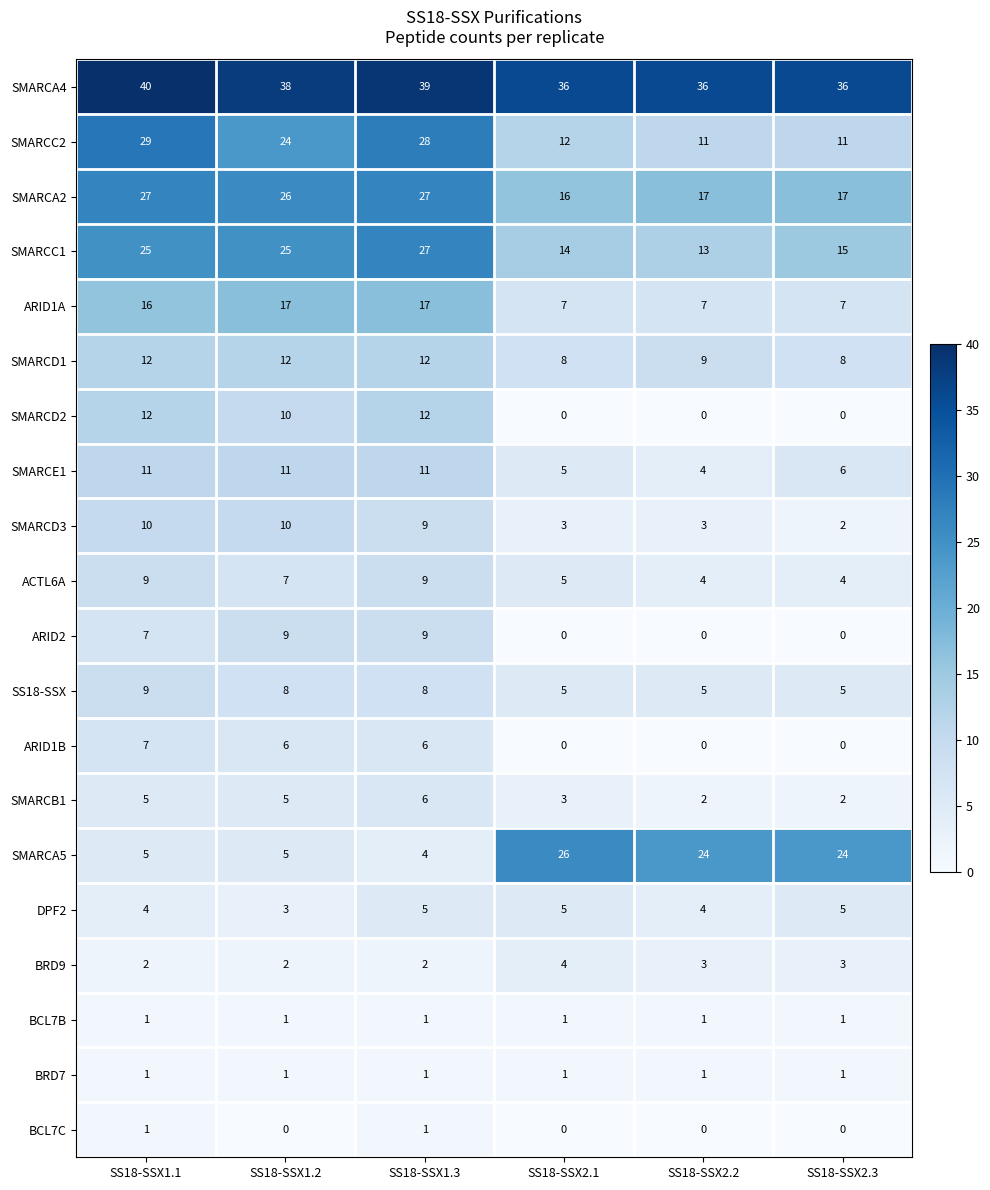

How many ARID1B values are between 0 and 6?

5